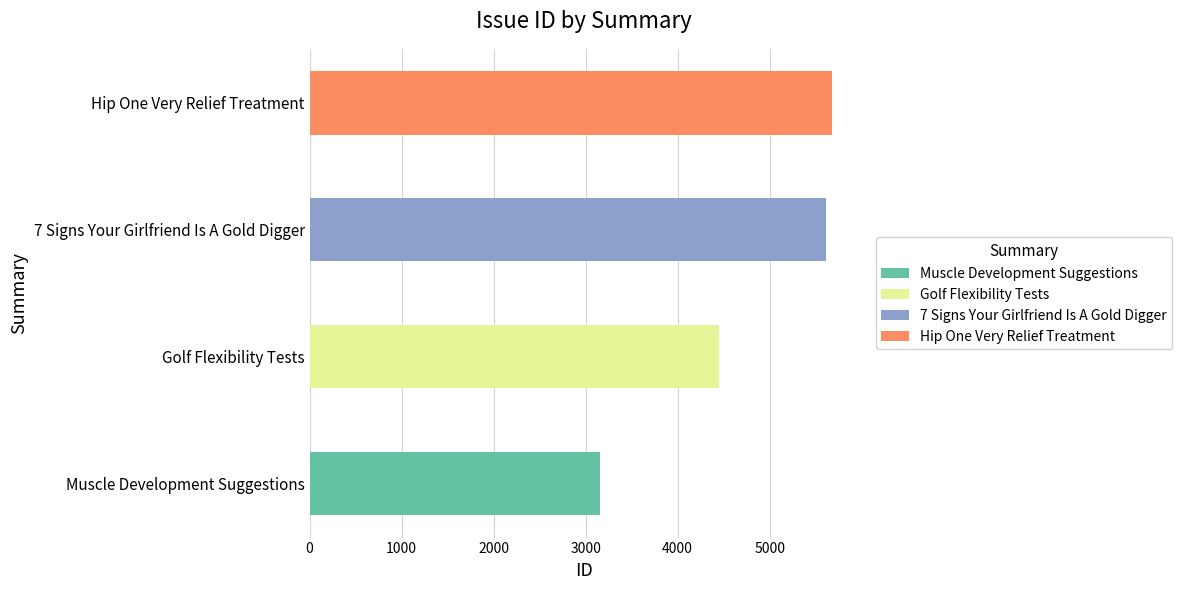

Reading left to right, list all the values displayed in this chart.

Muscle Development Suggestions=3161	Golf Flexibility Tests=4453	7 Signs Your Girlfriend Is A Gold Digger=5611	Hip One Very Relief Treatment=5675